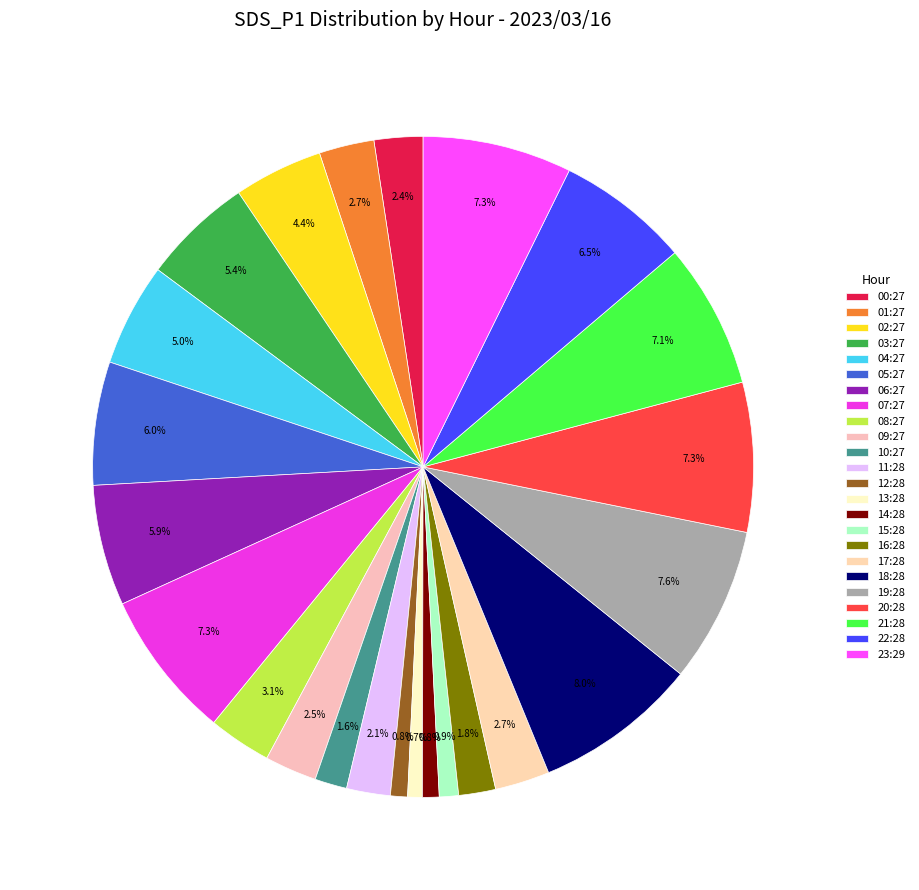

Count the number of slices in the pie.

24